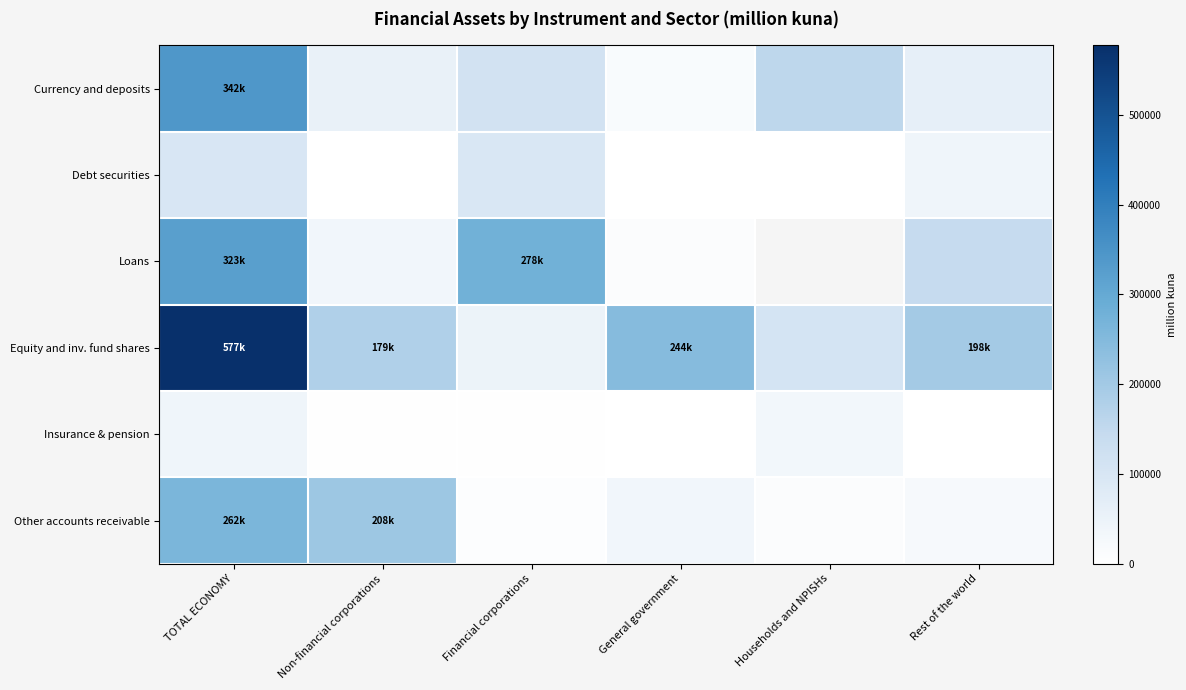

True or false: Loans has a value of 0.3 at Financial corporations.

False